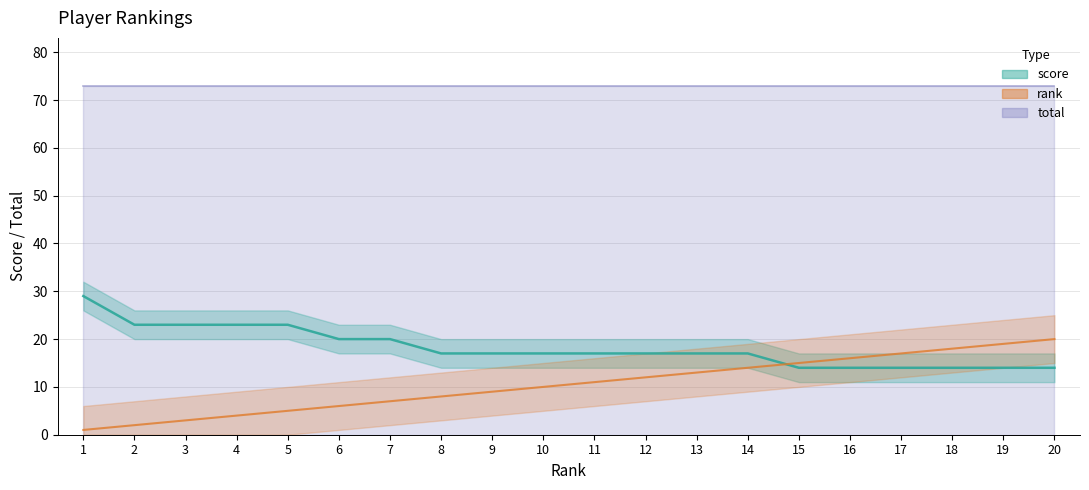

How many lines are shown in the chart?

2